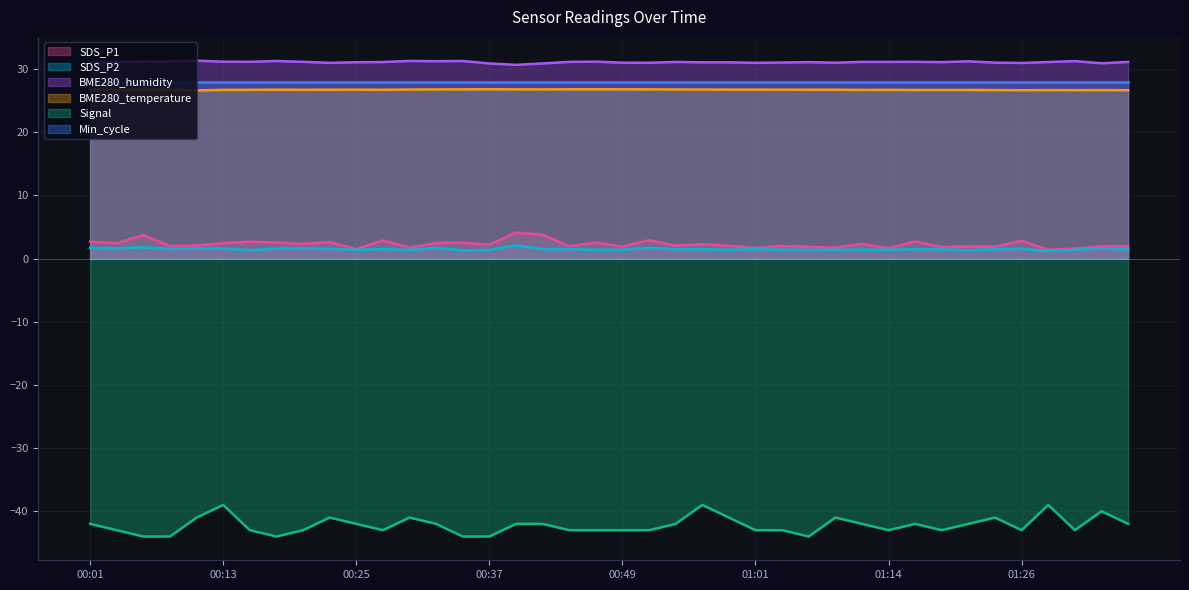

Which series has the widest spread of values?

Signal